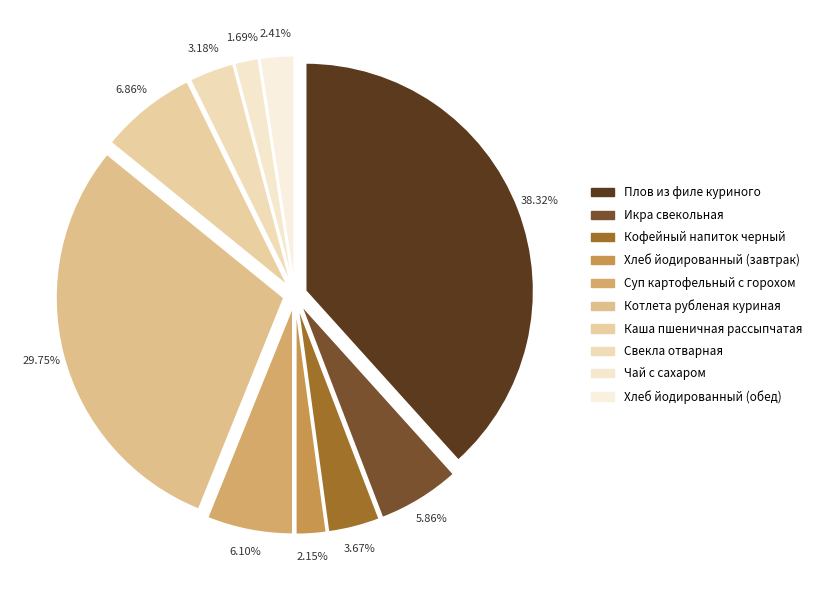

True or false: Кофейный напиток черный accounts for 16% of the total.

False